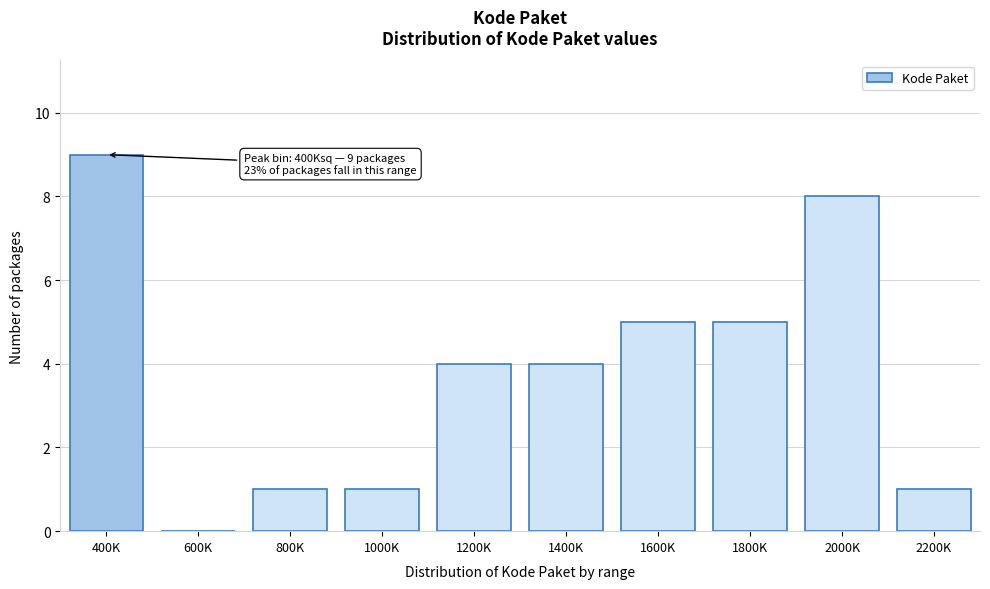

Reading left to right, list all the values displayed in this chart.

400K=9	600K=0	800K=1	1000K=1	1200K=4	1400K=4	1600K=5	1800K=5	2000K=8	2200K=1